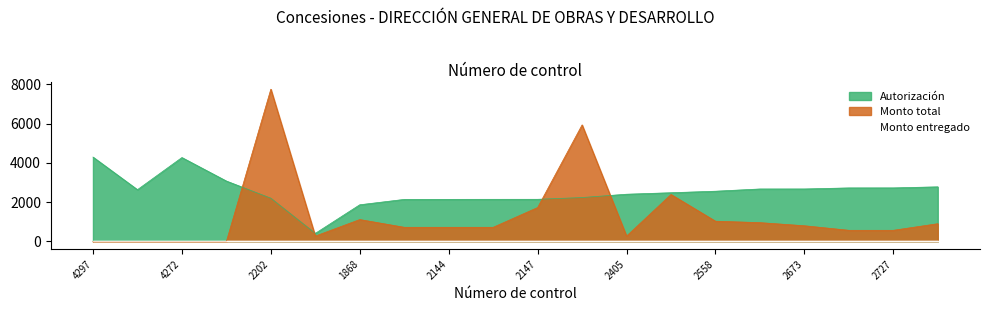

Is the value of Autorización at 1868 greater than the value of Monto total at 2146?

Yes